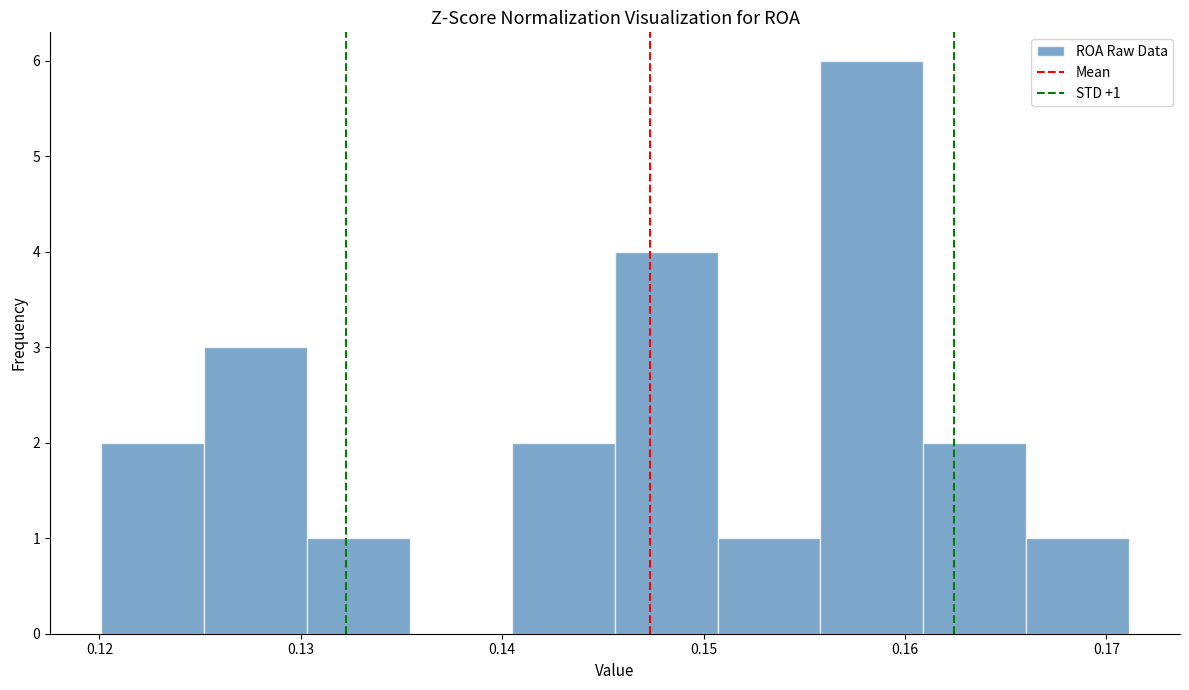

Which range on the x-axis has the tallest bar?

0.156 to 0.161